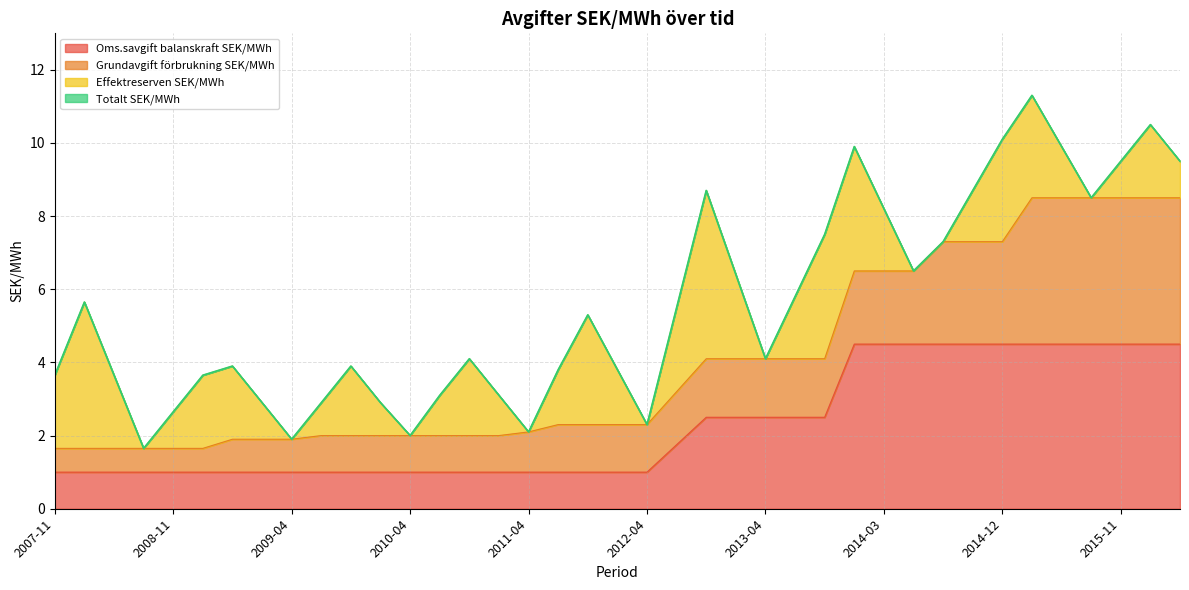

What is the sum of all Totalt SEK/MWh values?

216.8